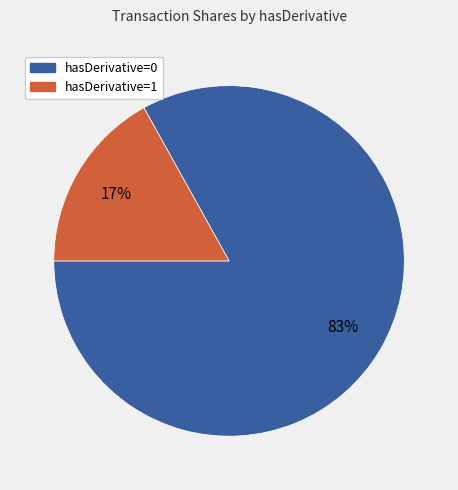

Does any single category account for the majority?

Yes